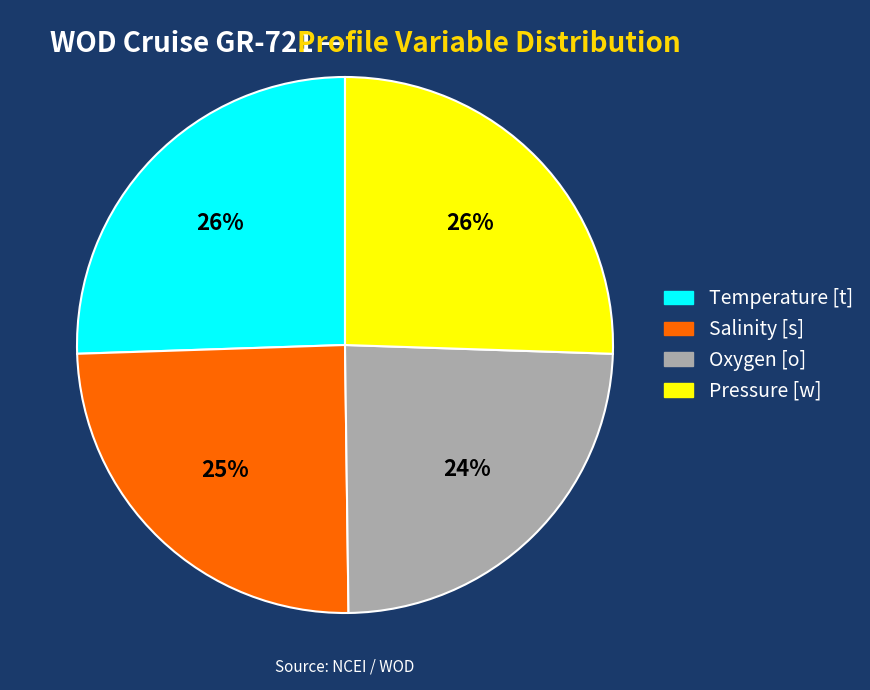

Is it true that Oxygen [o] is 33% of the pie?

False